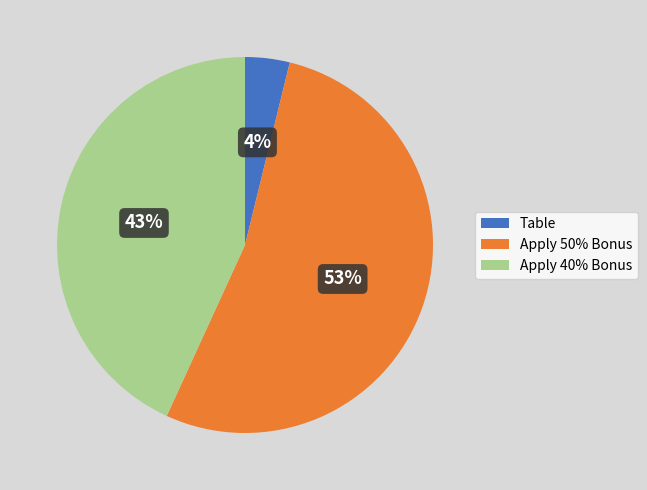

Rank the categories by value from lowest to highest.

Table, Apply 40% Bonus, Apply 50% Bonus